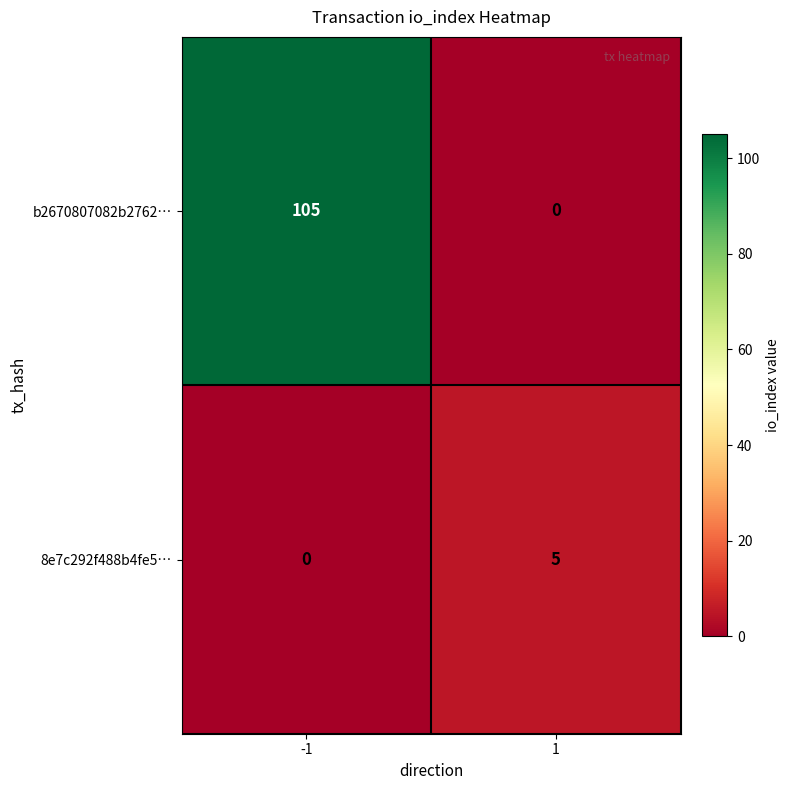

Reading right to left, extract all data points from this chart.

b2670807082b2762…: 0	105
8e7c292f488b4fe5…: 5	0